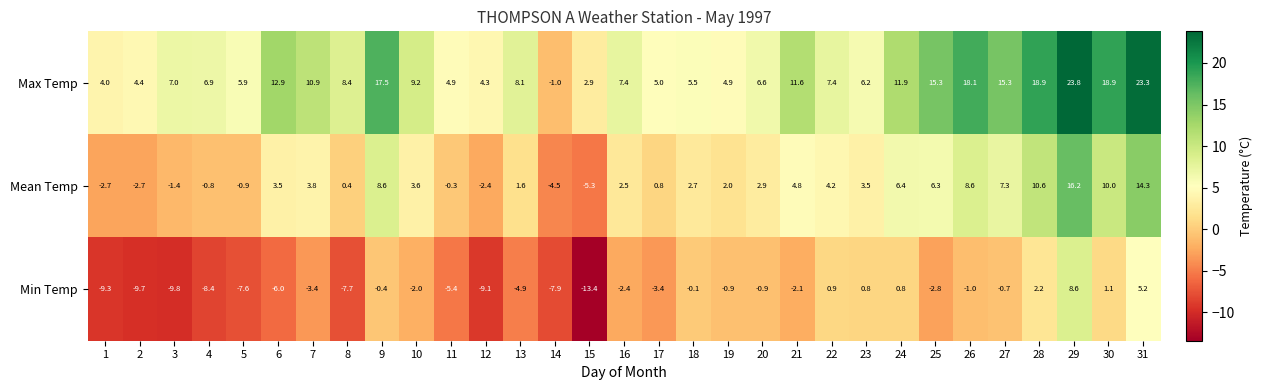

What is the total value across all series at 24?

19.1